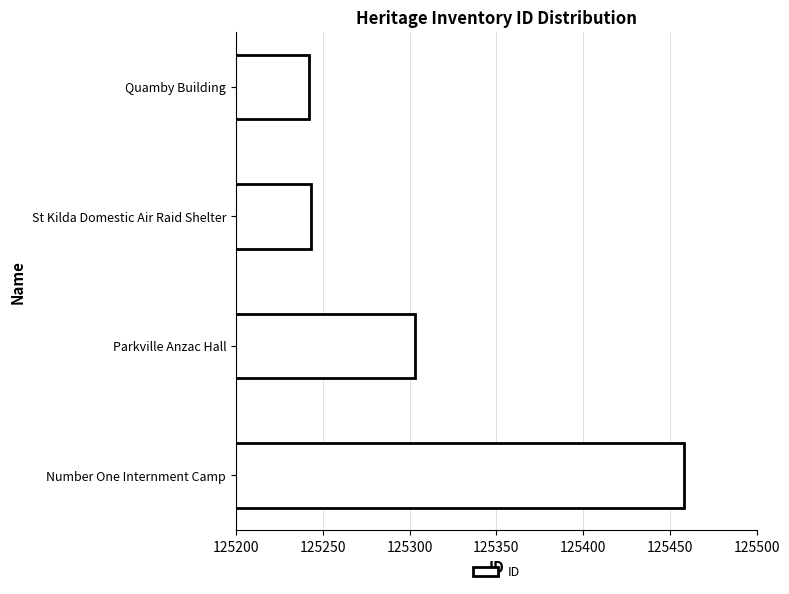

The value at Number One Internment Camp is 125458. True or false?

True